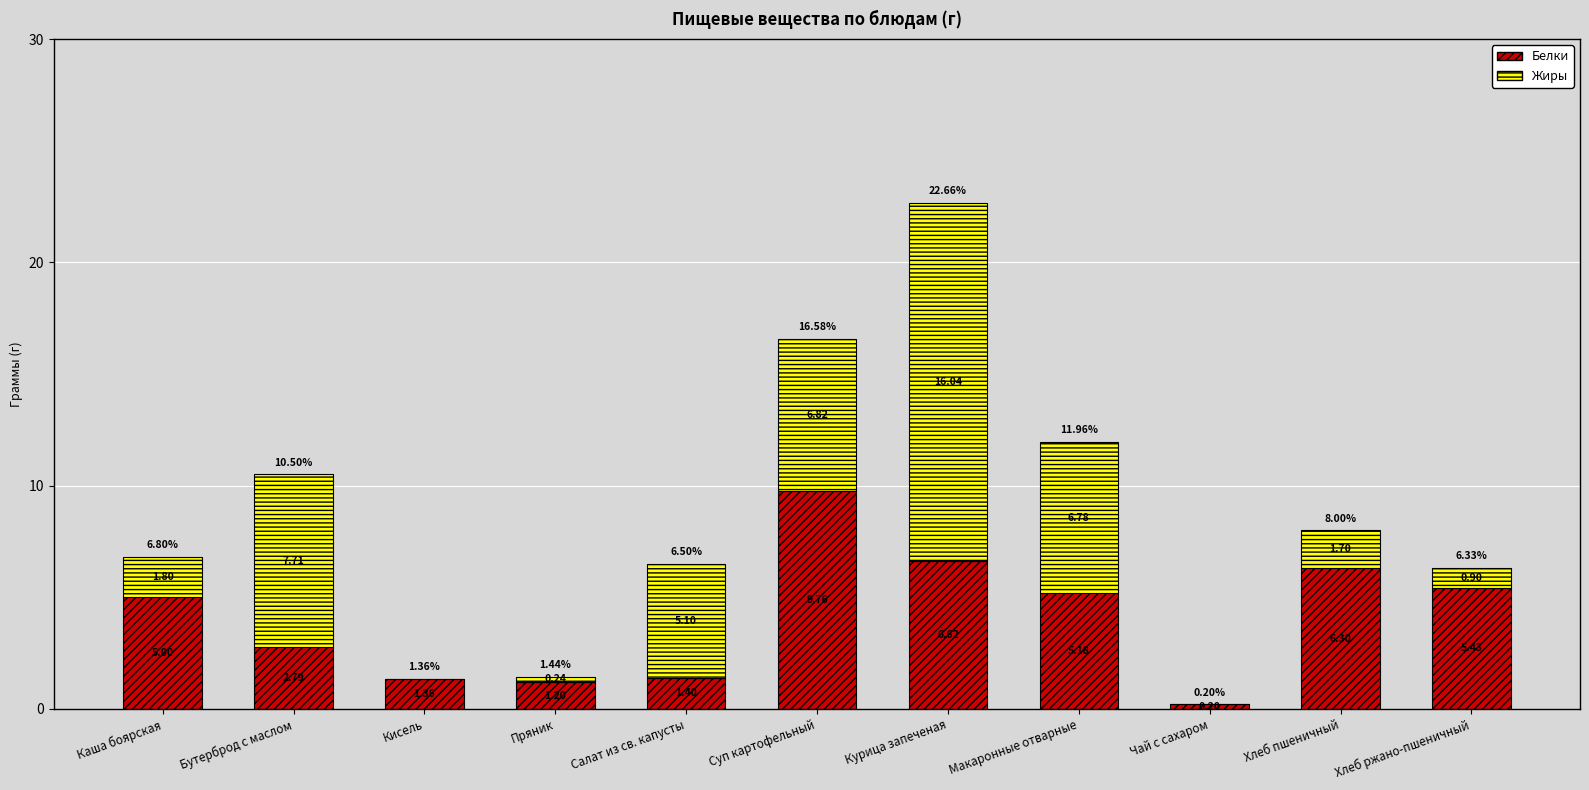

How many series are shown in this chart?

2